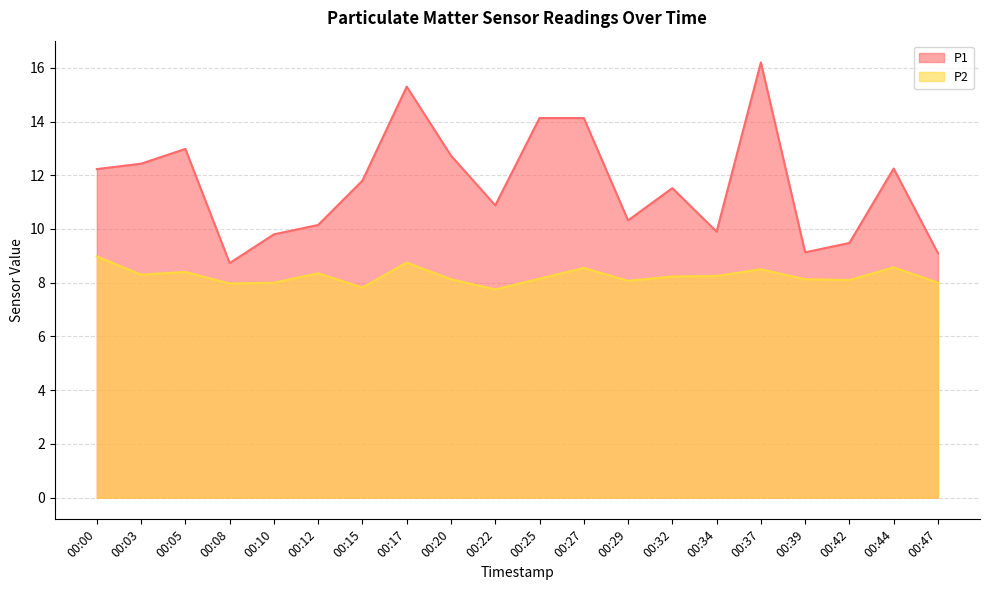

What is the value of the P1 point at the 2nd from the left?

12.4